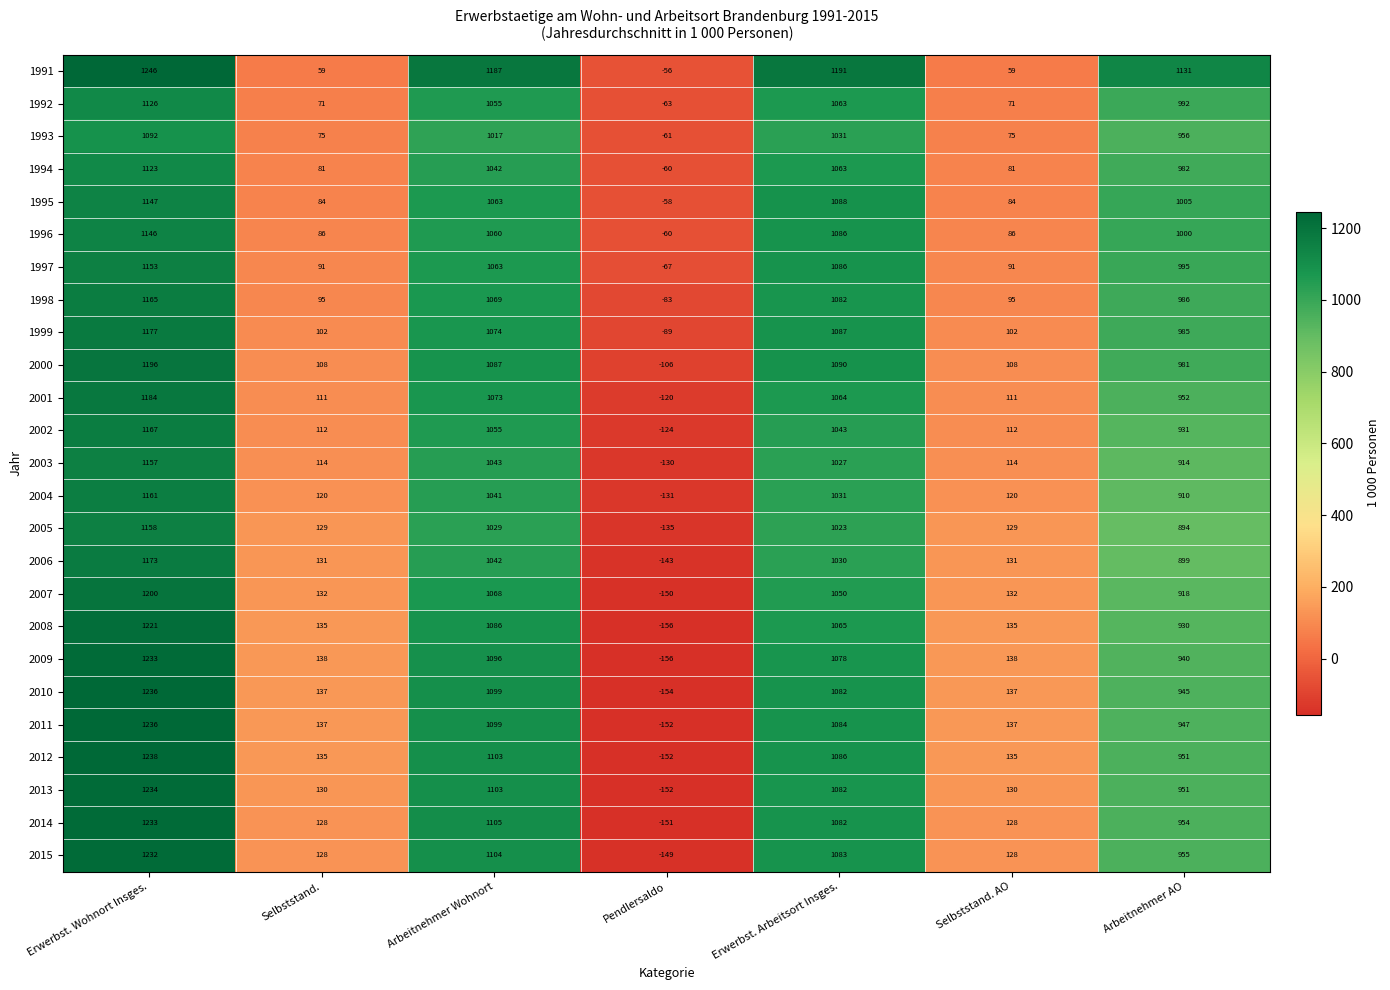

Which category has the highest value in the 1993 series?

Erwerbst. Wohnort Insges.